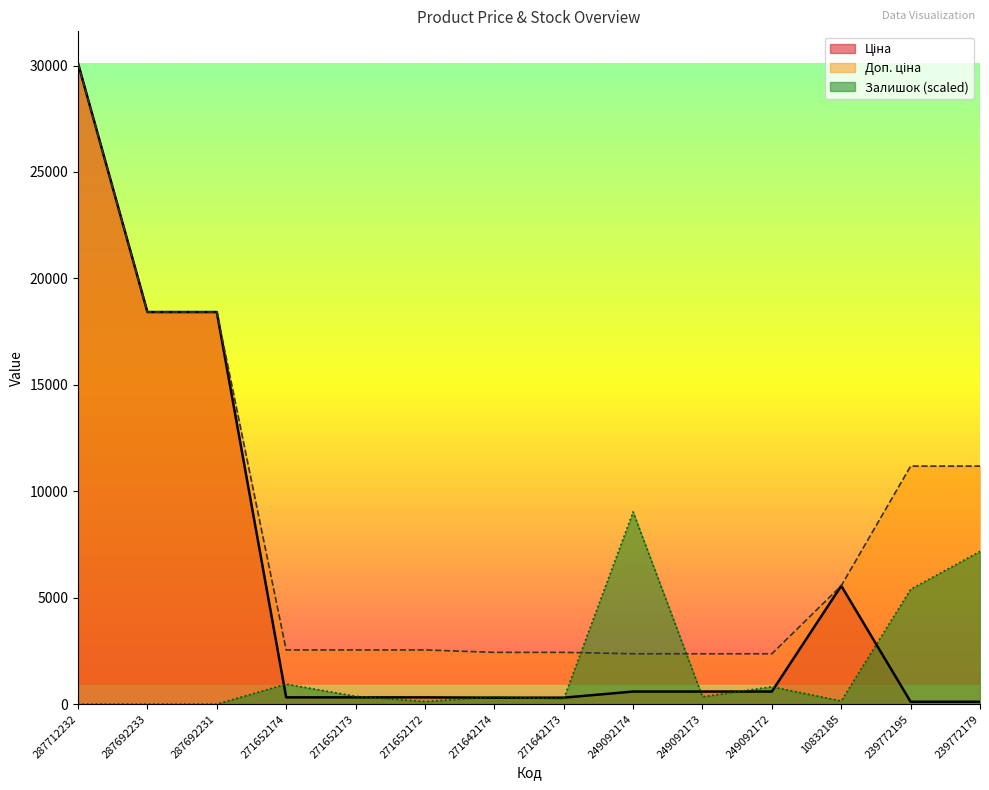

How many data points in Ціна are less than 591?

7